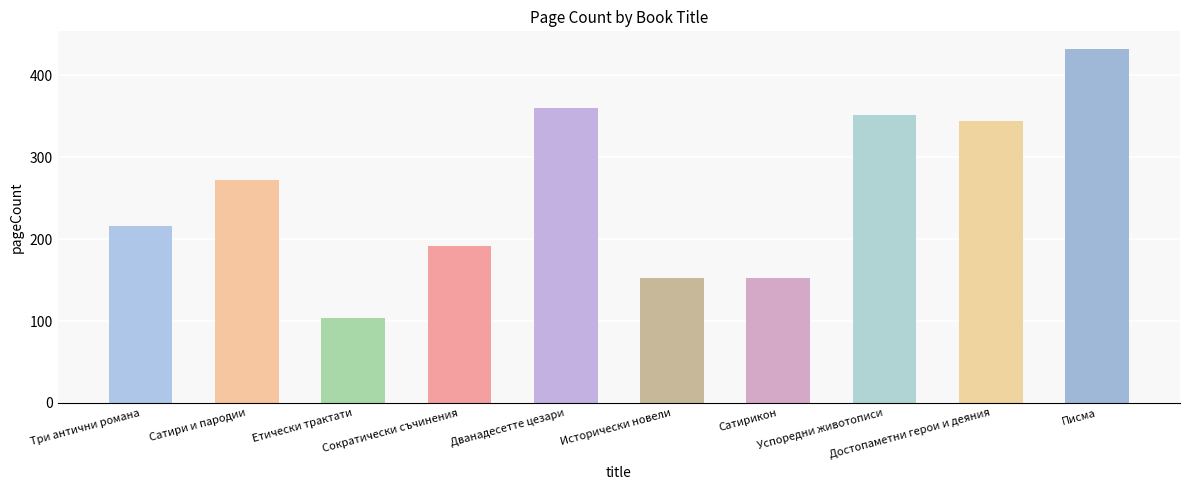

Reading left to right, list all the values displayed in this chart.

Три антични романа=216	Сатири и пародии=272	Етически трактати=104	Сократически съчинения=192	Дванадесетте цезари=360	Исторически новели=152	Сатирикон=152	Успоредни животописи=352	Достопаметни герои и деяния=344	Писма=432